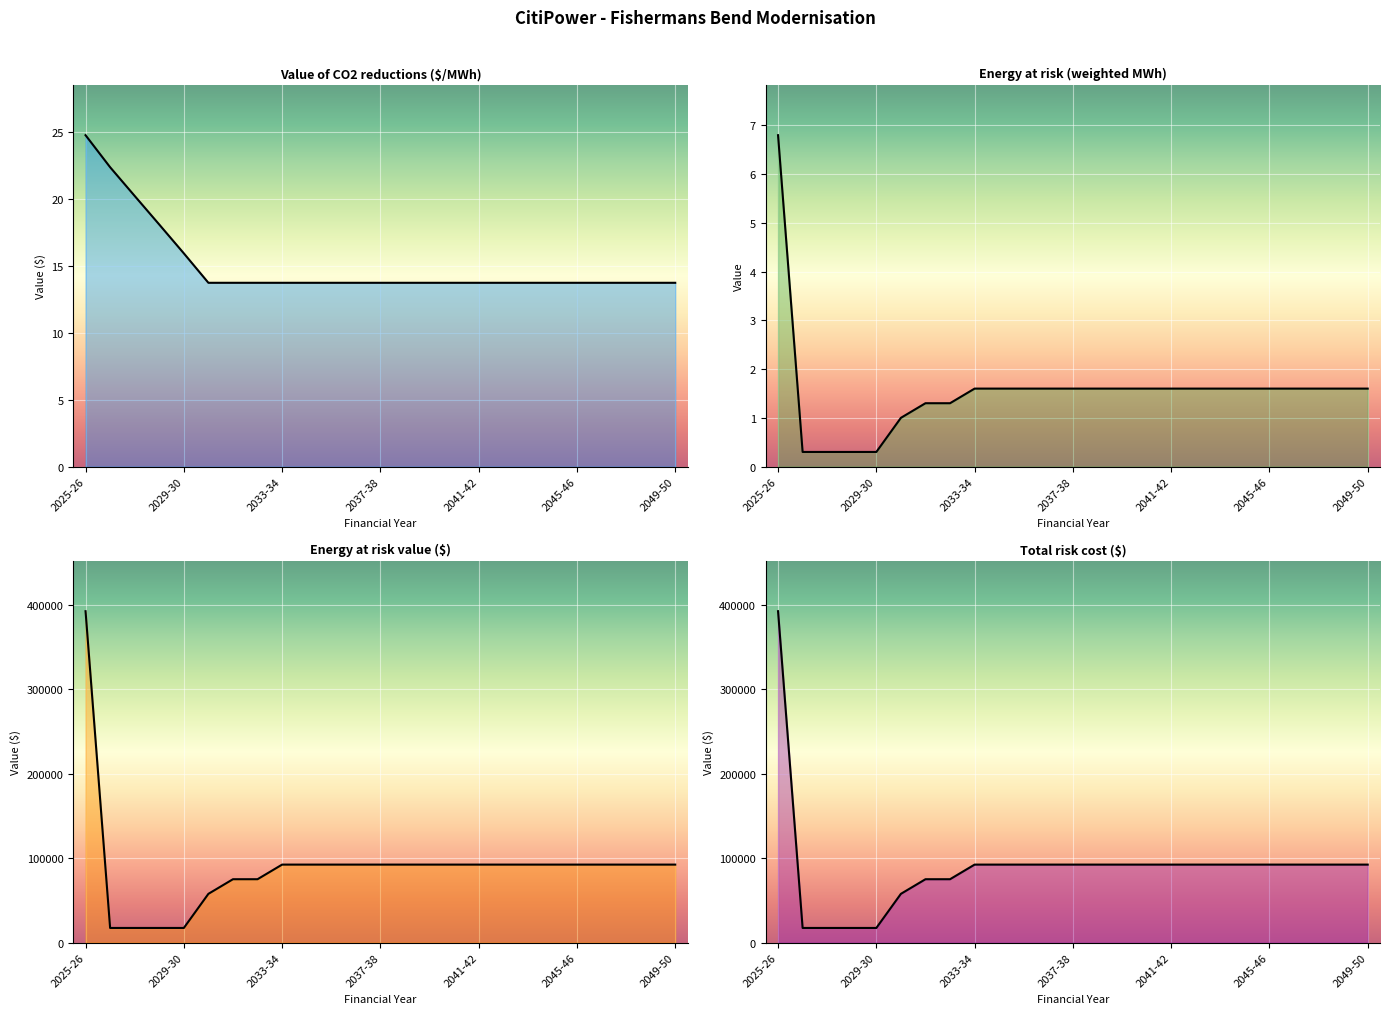

True or false: Total risk cost ($) and Energy at risk (weighted MWh) cross at least once.

False